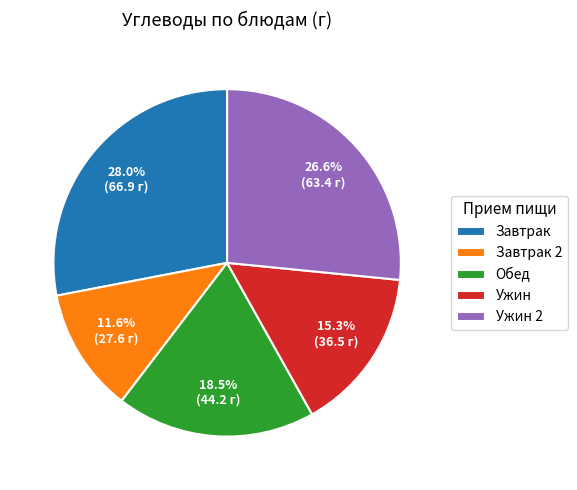

Is there any slice that represents more than half of the pie?

No